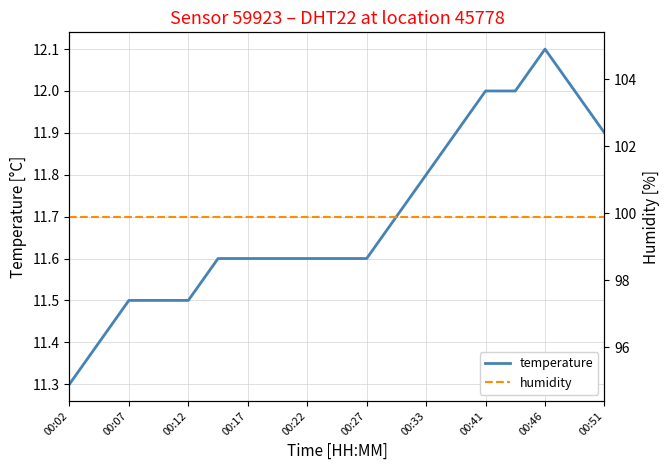

At how many categories does at least one series exceed 32?

19